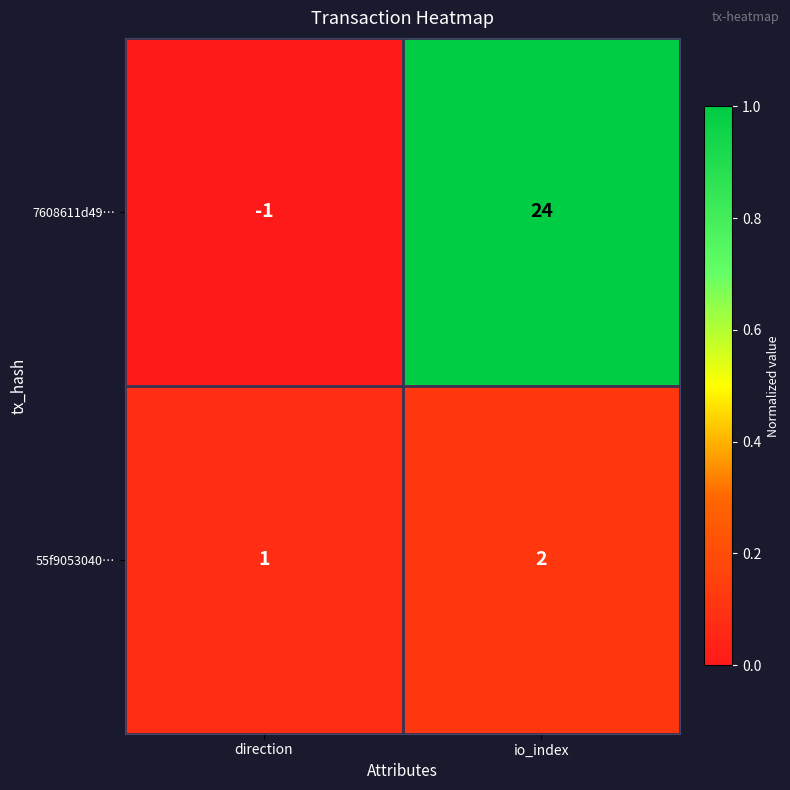

Which category has the lowest value in the 55f9053040… series?

direction